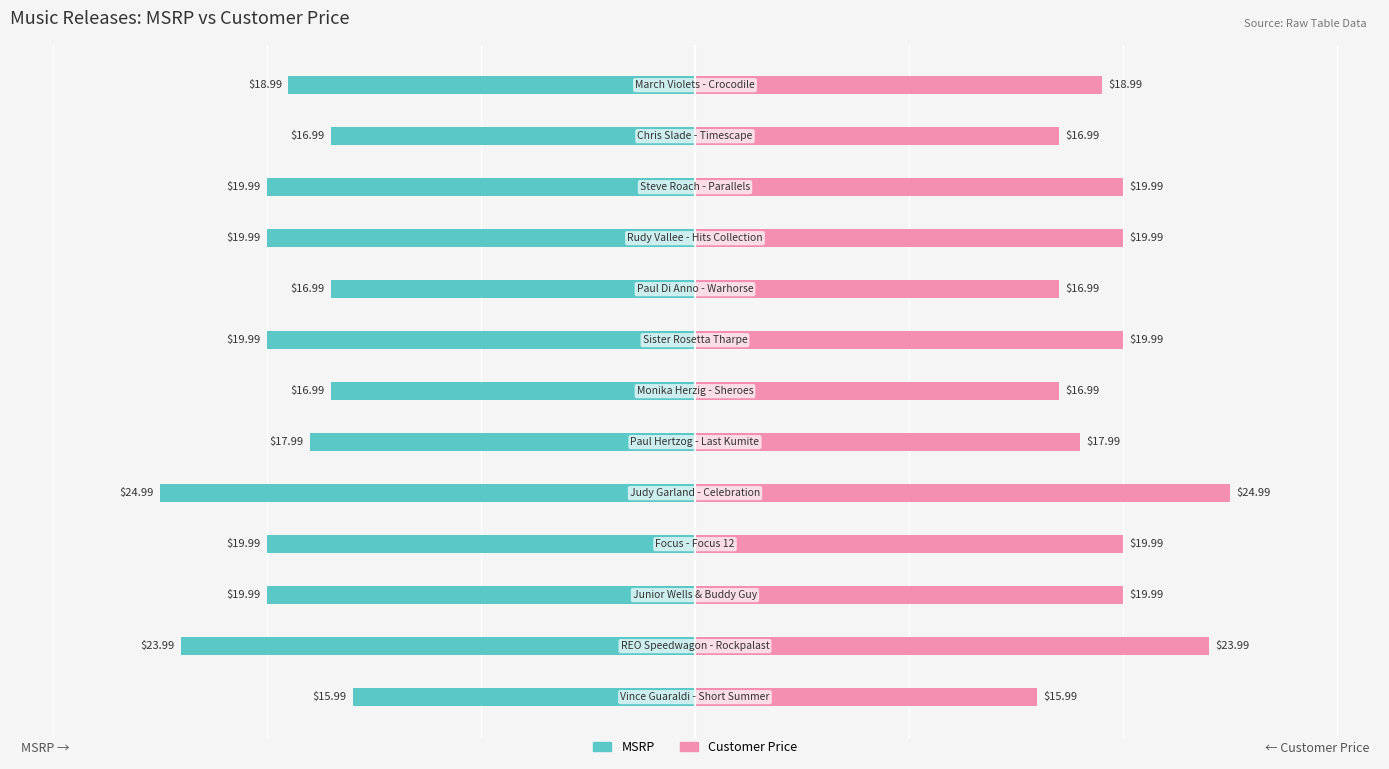

Reading left to right, extract all data points from this chart.

MSRP: 0=-16.0	1=-24.0	2=-20.0	3=-20.0	4=-25.0	5=-18.0	6=-17.0	7=-20.0	8=-17.0	9=-20.0	10=-20.0	11=-17.0	12=-19.0
Customer Price: 0=16.0	1=24.0	2=20.0	3=20.0	4=25.0	5=18.0	6=17.0	7=20.0	8=17.0	9=20.0	10=20.0	11=17.0	12=19.0